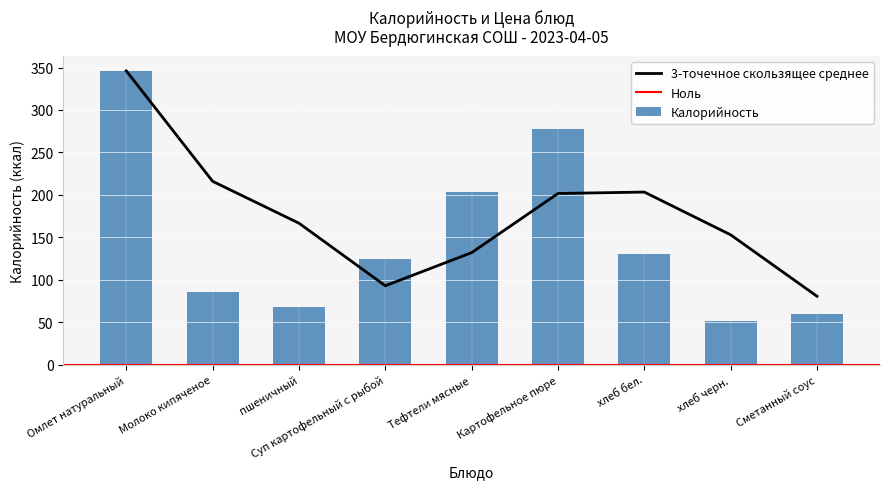

True or false: the data shows 86 at Молоко кипяченое.

True